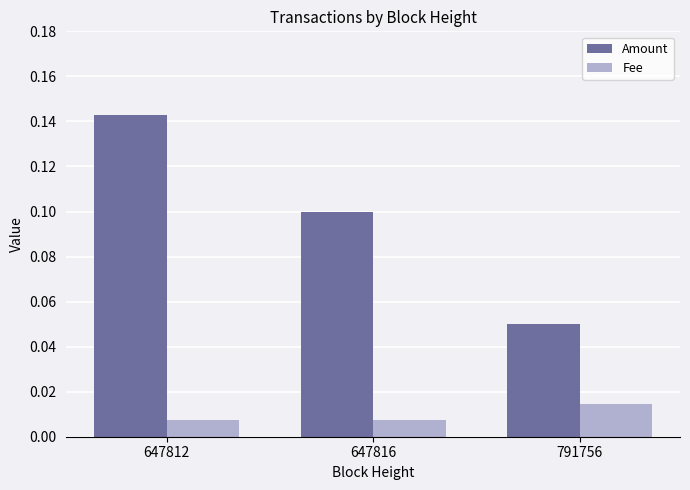

Which series has the largest total across all categories?

Amount